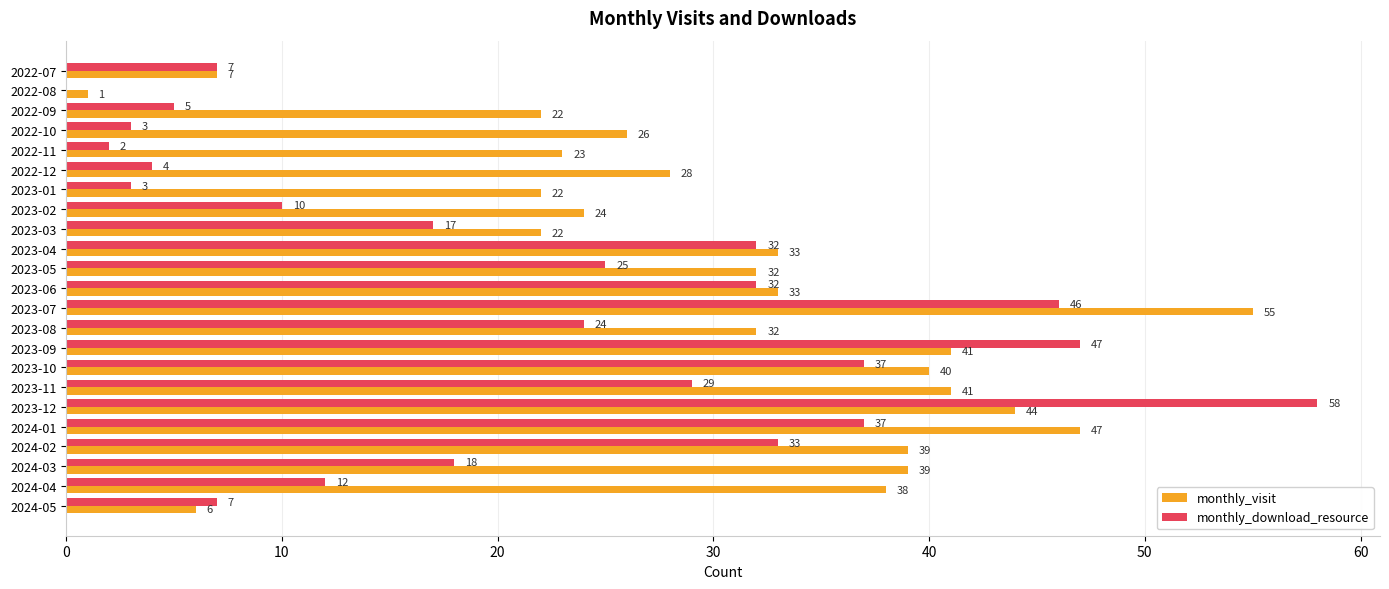

Is the value of monthly_download_resource at 2024-01 greater than the value of monthly_visit at 2023-11?

No